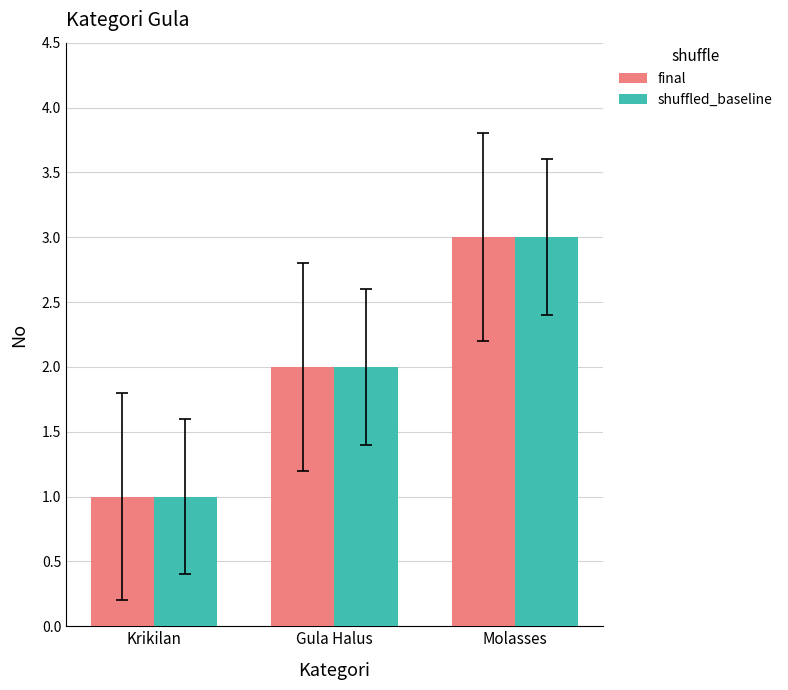

What is the label of the 2nd bar from the right?

Gula Halus